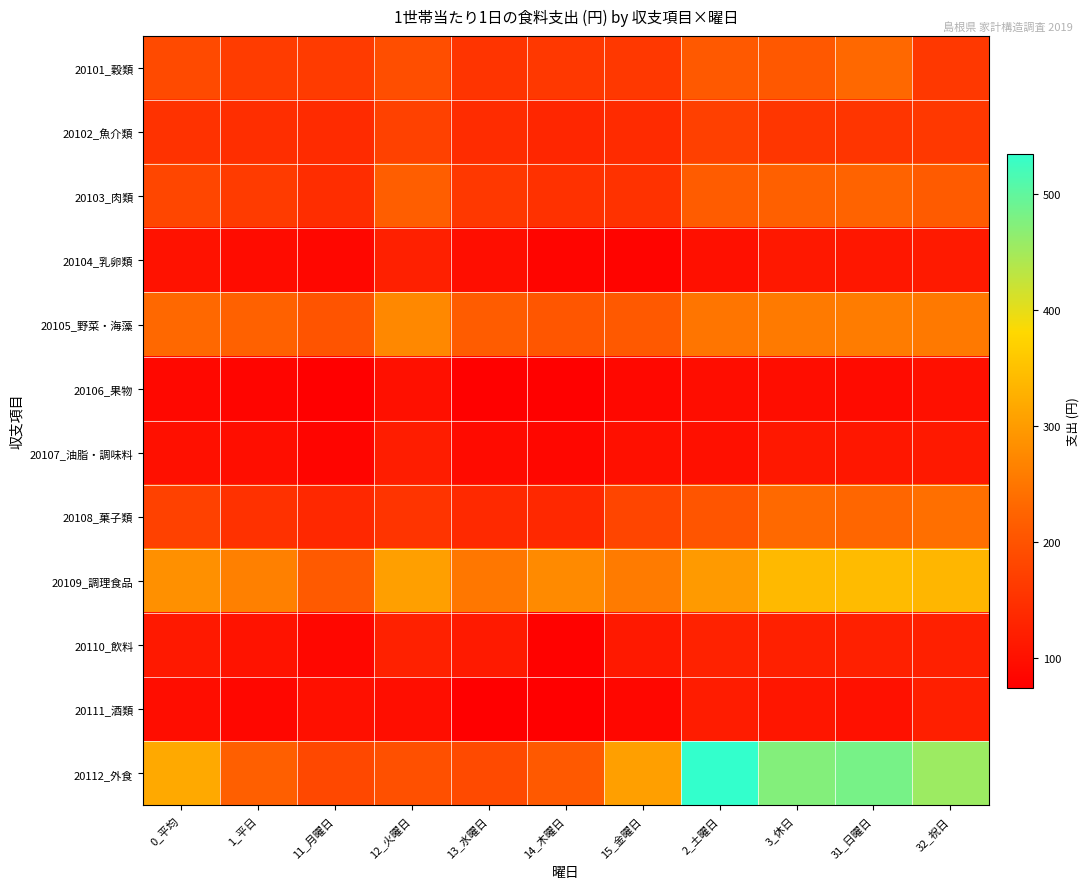

Count the number of data series in this chart.

12